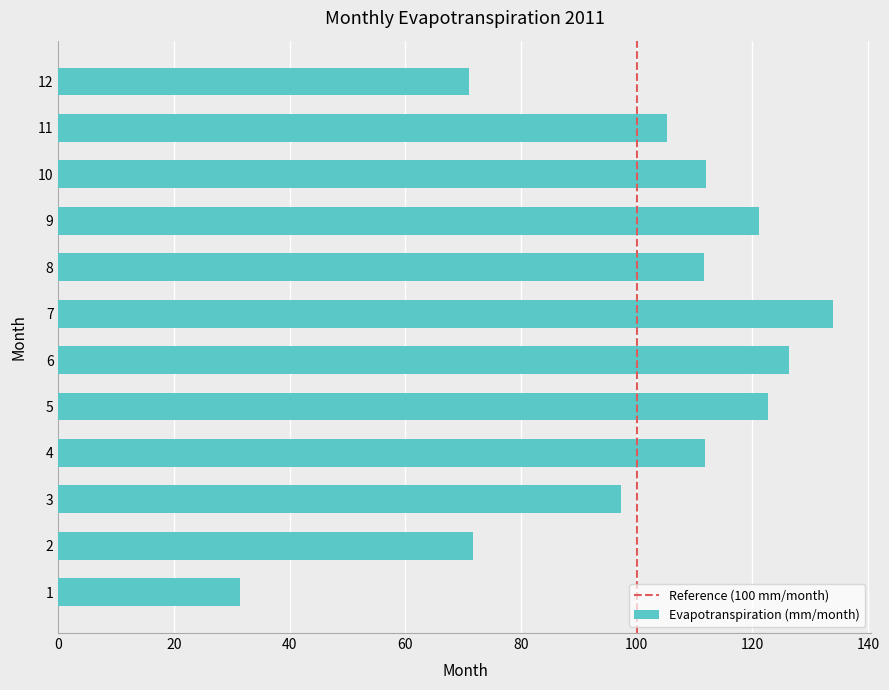

How many distinct data groups are displayed?

1